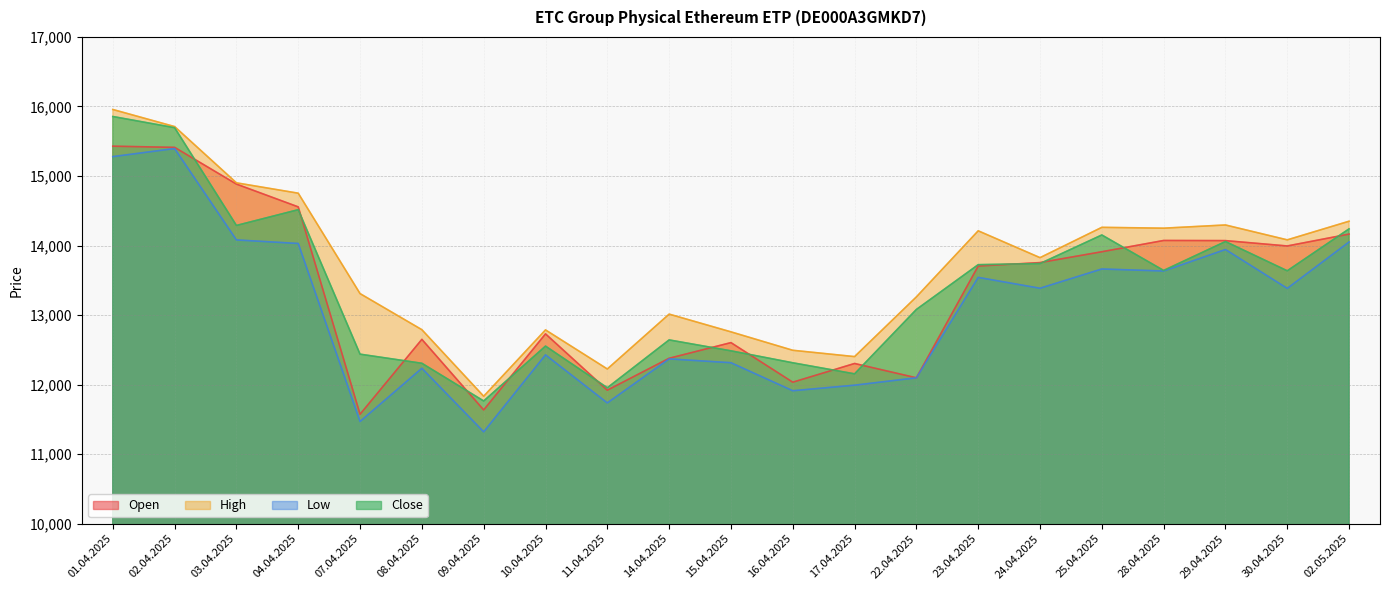

Rank the series at 29.04.2025 from highest to lowest value.

High, Open, Close, Low